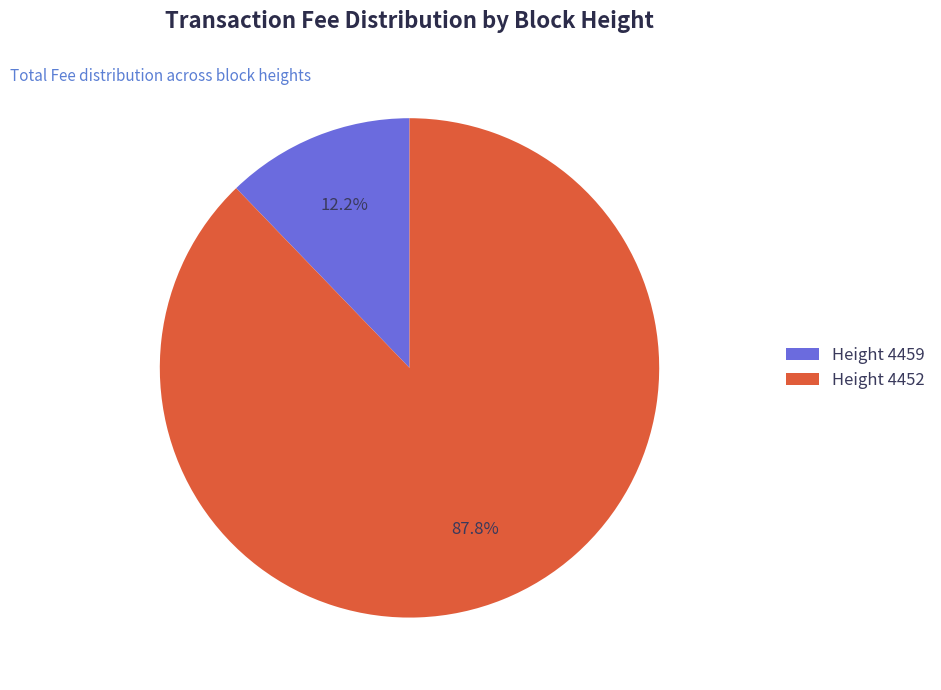

Rank the categories by value from lowest to highest.

Height 4459, Height 4452